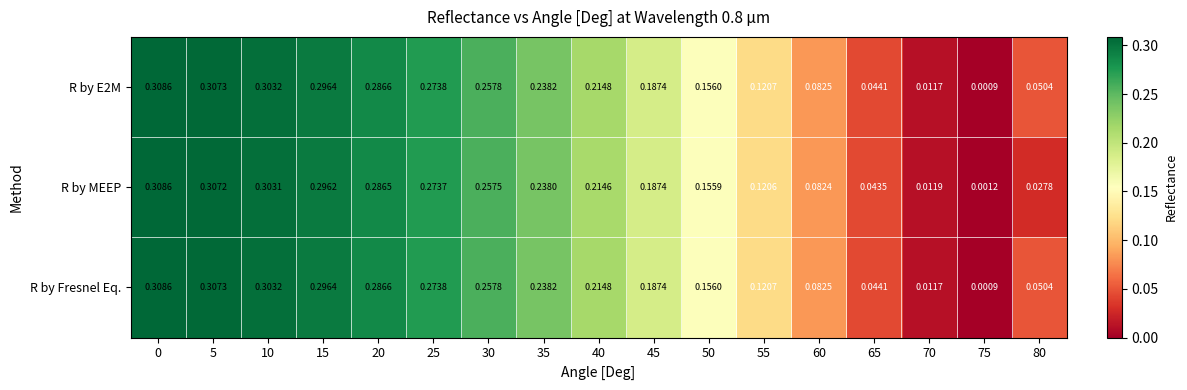

Is the value of R by MEEP at 70 greater than the value of R by E2M at 40?

No